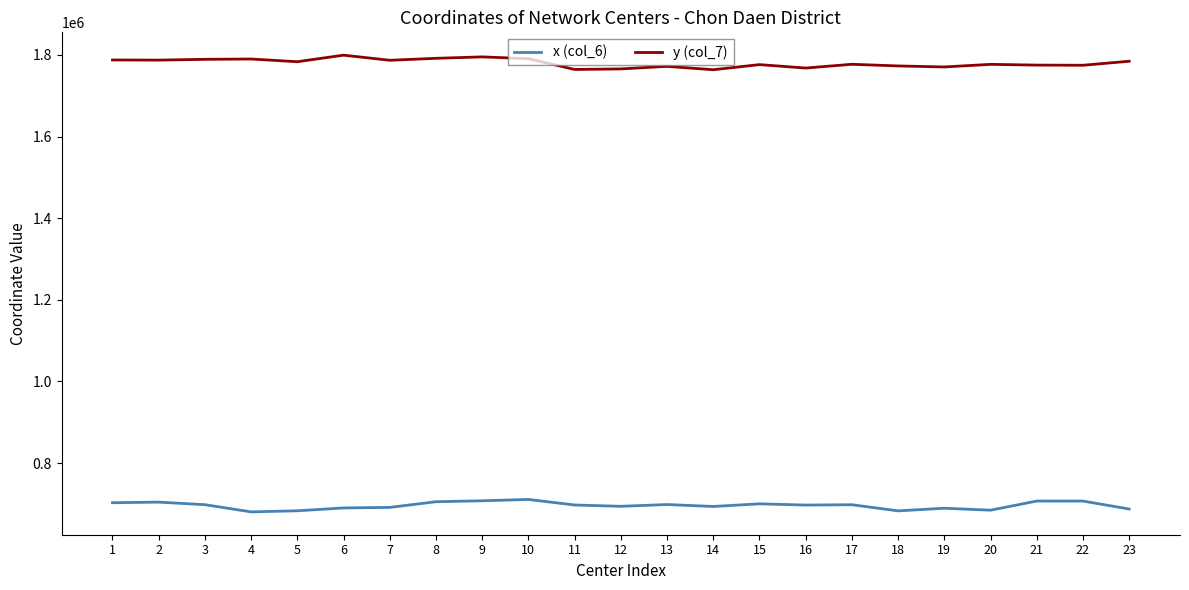

True or false: x (col_6) and y (col_7) intersect in this chart.

False